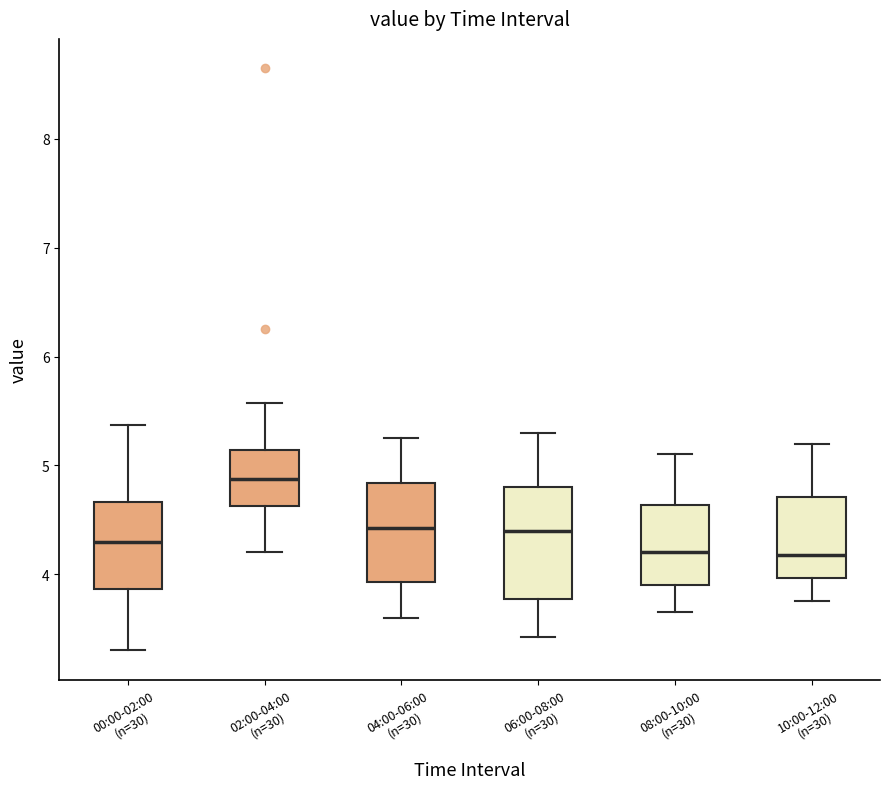

Comparing the boxes themselves (not the whiskers), which one is the tallest?

06:00-08:00 (n=30)